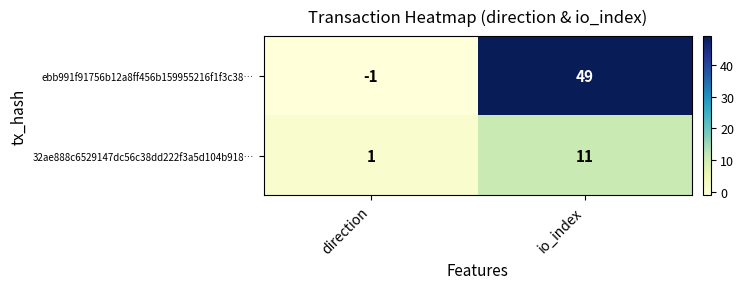

What is the sum of the 32ae888c6529147dc56c38dd222f3a5d104b918… values at direction and io_index?

12